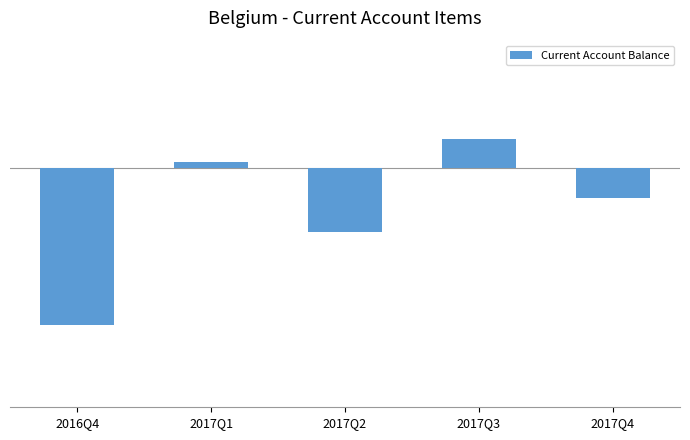

What position from the right is 2017Q4?

1